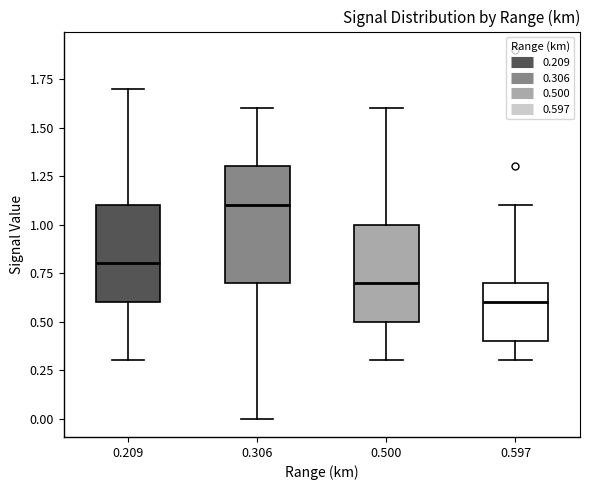

Where is the upper edge of the box at x = 0.306 on the y-axis? The values are not printed on the chart, so give them approximately, as read against the axis.

1.3